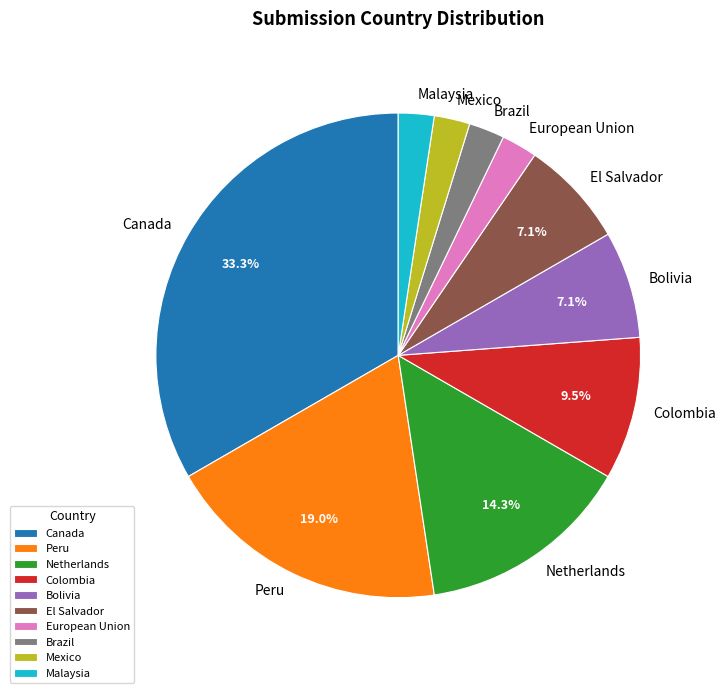

To the nearest percent, what is the average slice percentage?

10%